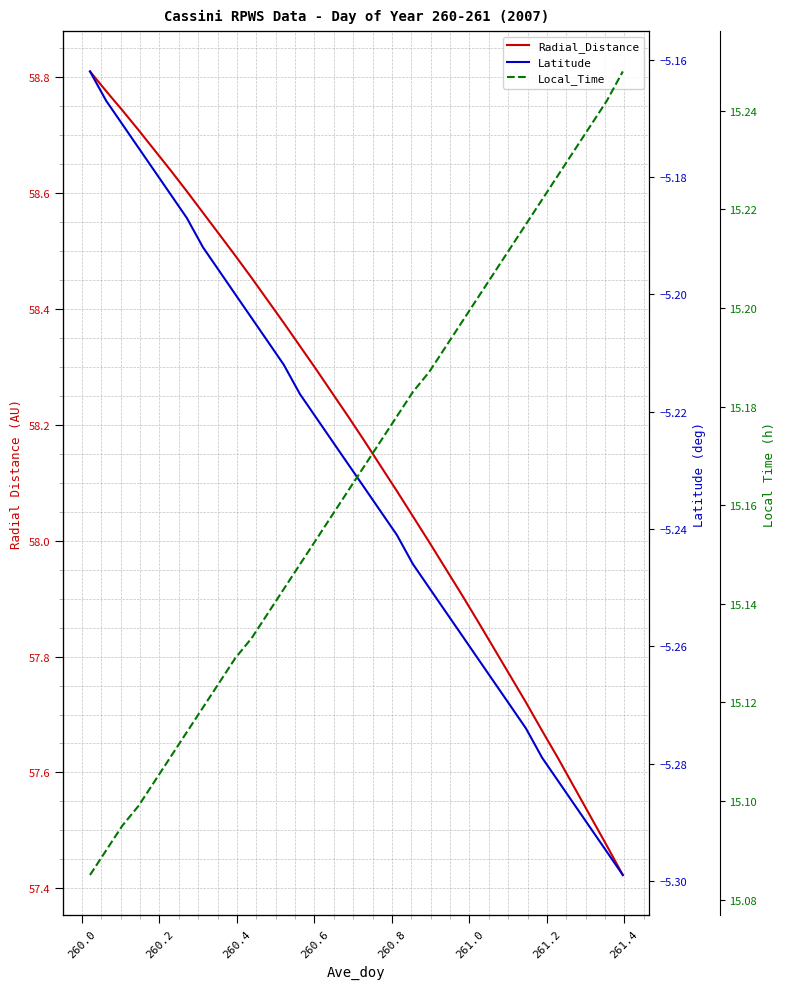

What are all the series names shown in the legend?

Radial_Distance, Latitude, Local_Time